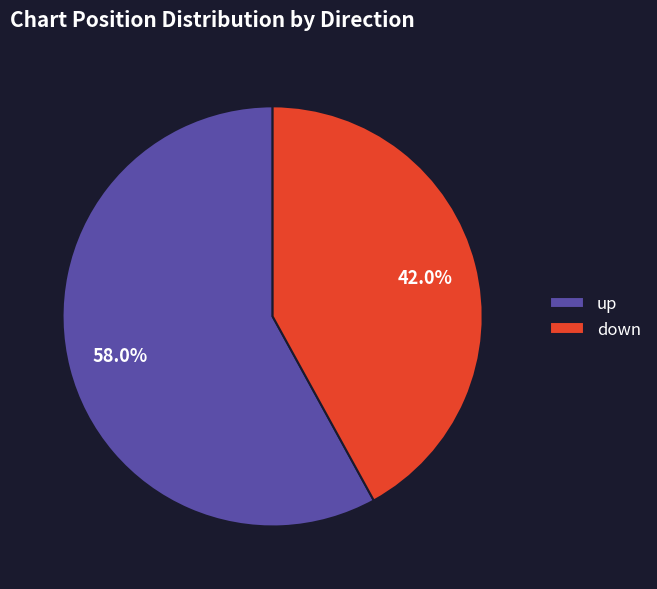

Approximately how many times larger is the value at down compared to up?

0.7